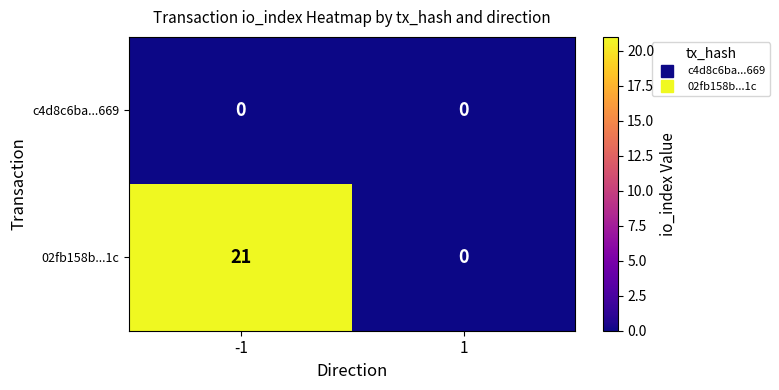

Which series has the widest spread of values?

02fb158b...1c